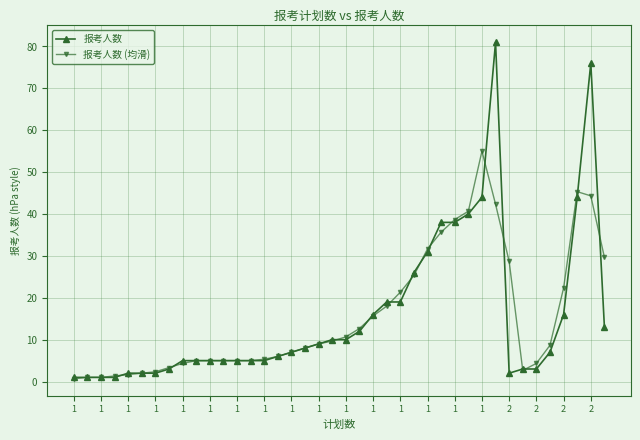

What is the sum of all 报考人数 values?

626.0